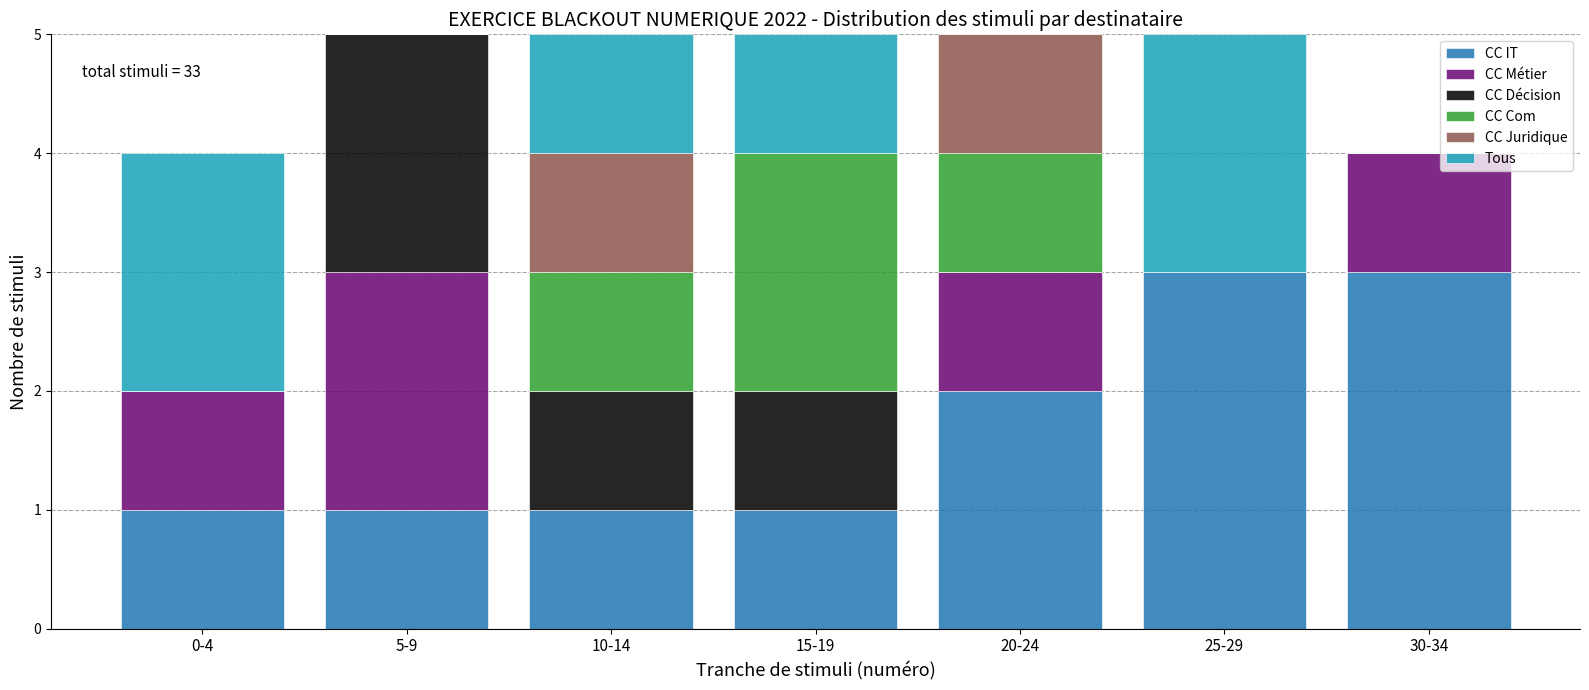

What is the total value across all series at 30-34?

4